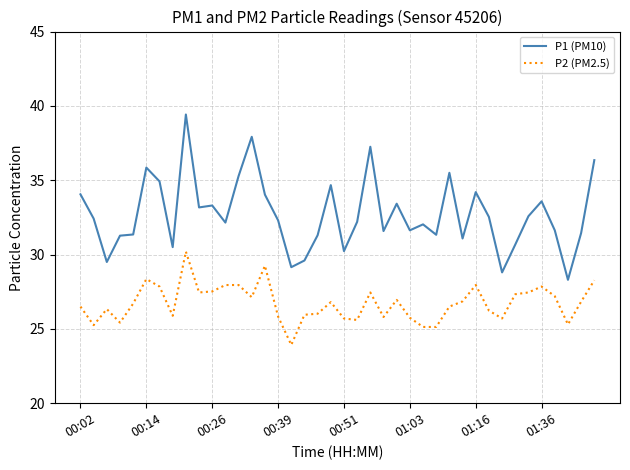

How many lines are shown in the chart?

2